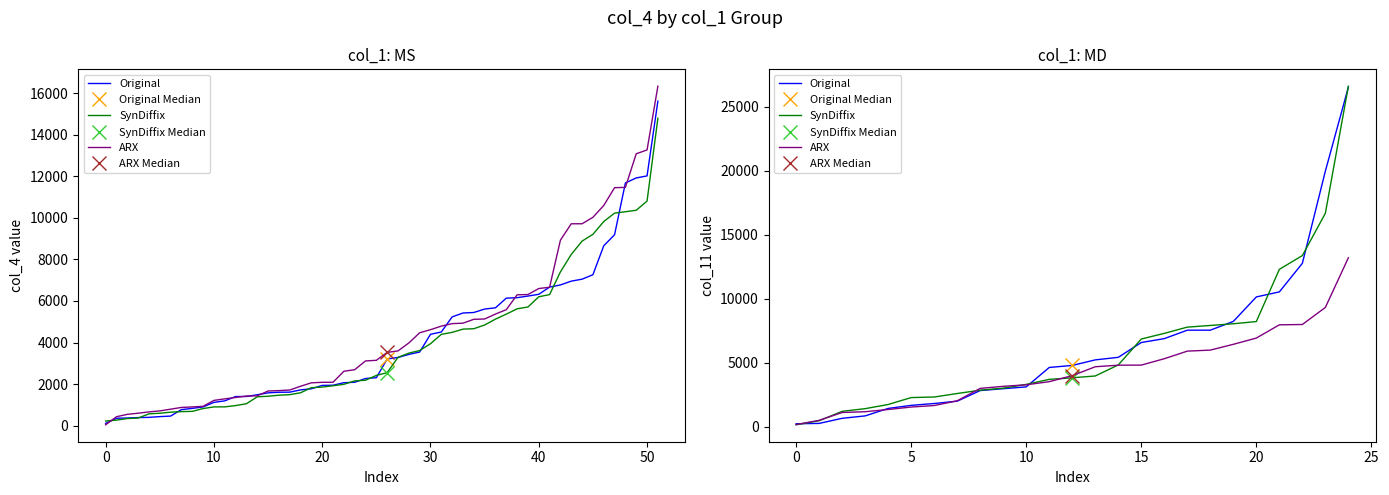

What is the average value of the ARX series?

4386.0